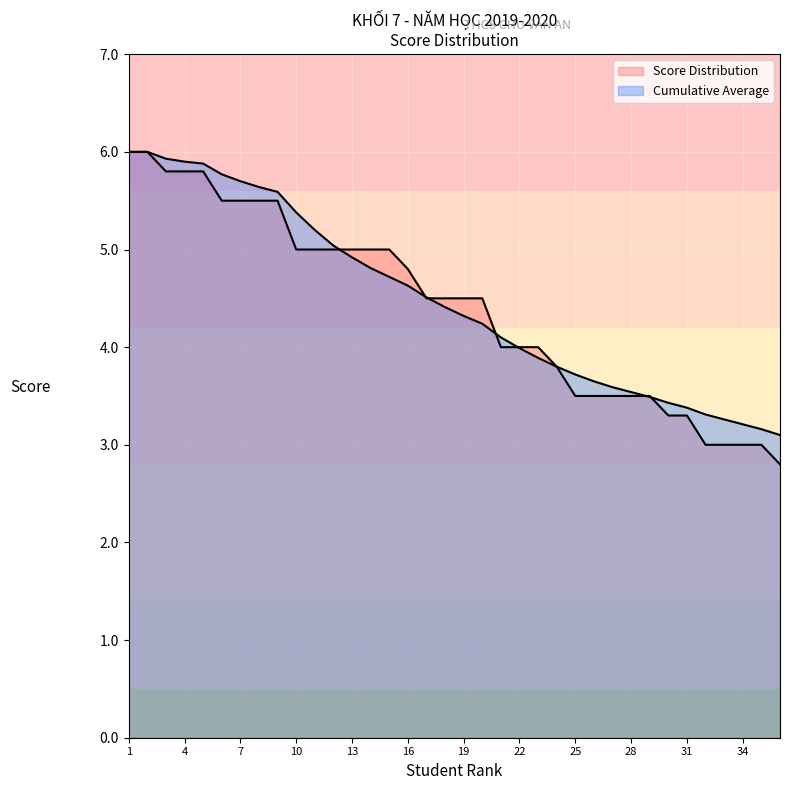

True or false: Cumulative Average has more than 2 points higher than both neighbors.

False